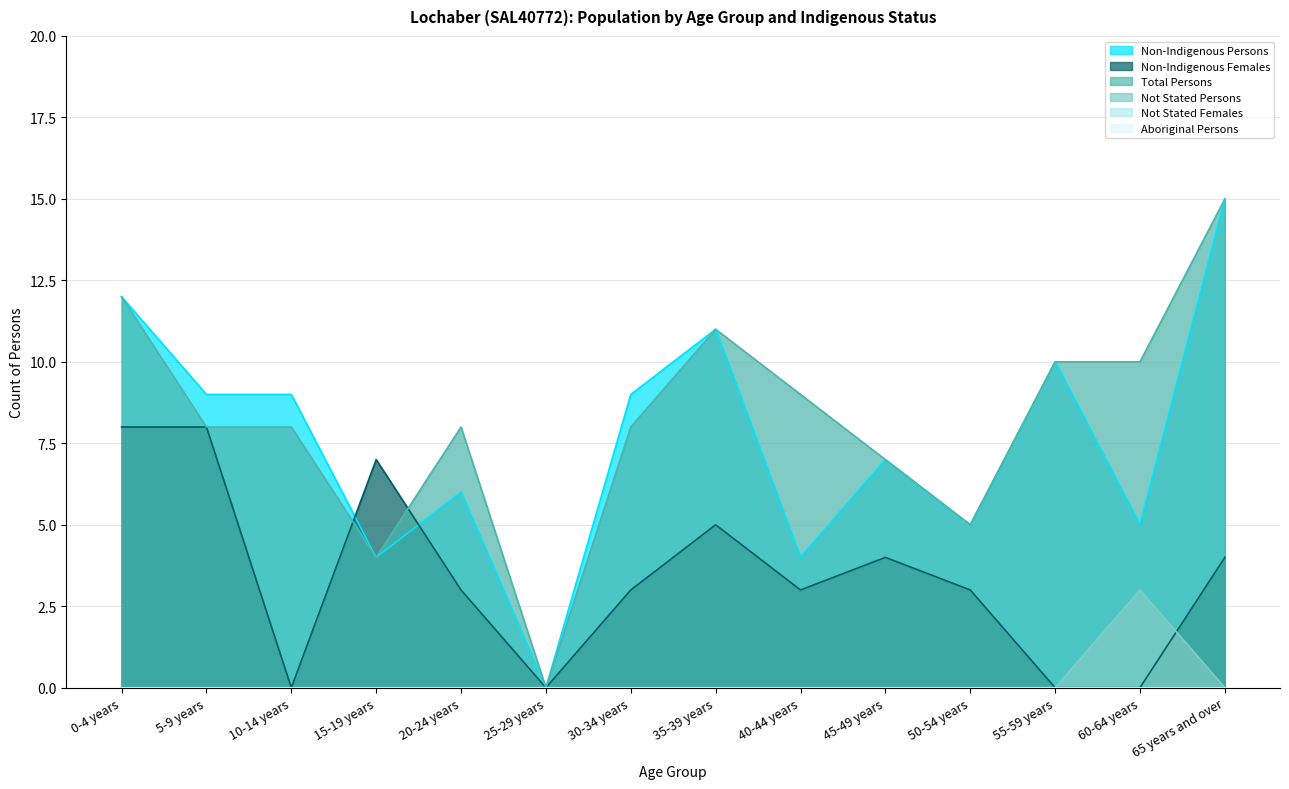

Count the number of categories in the chart.

14